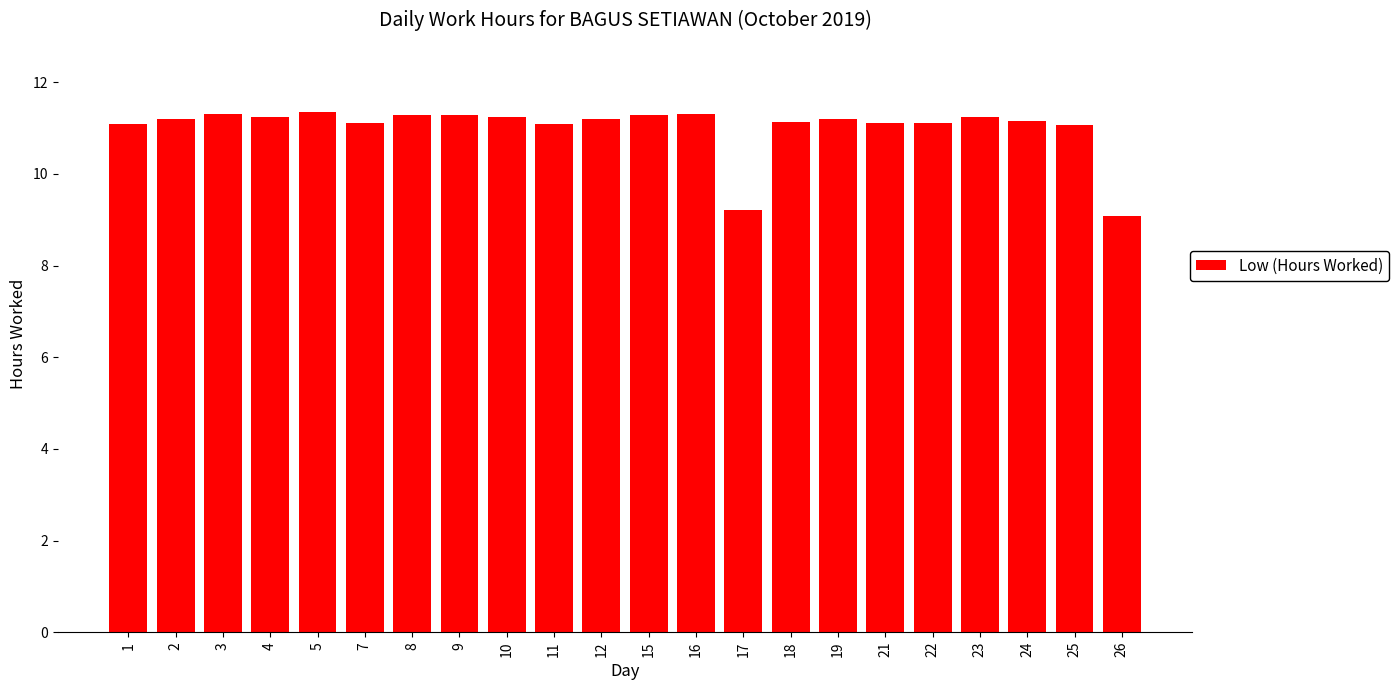

Is it true that the value at 4 is 11.2?

True